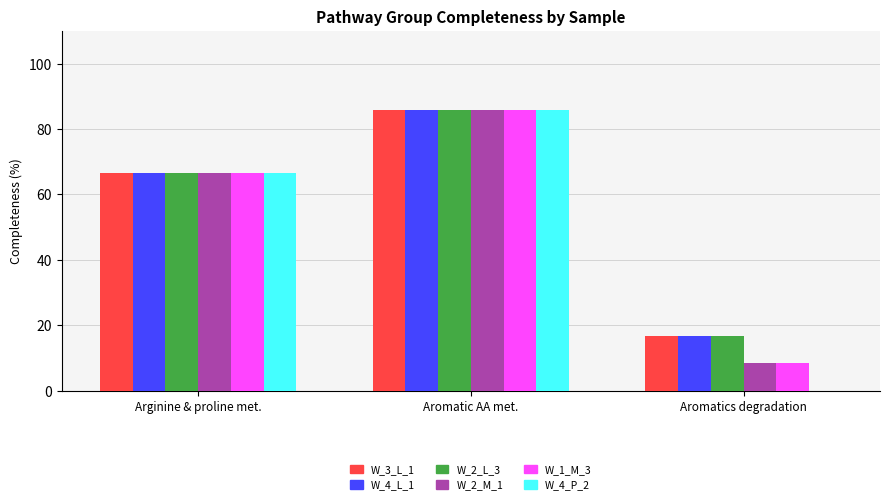

What is the approximate value of W_2_L_3 at Aromatic AA met.?

85.7